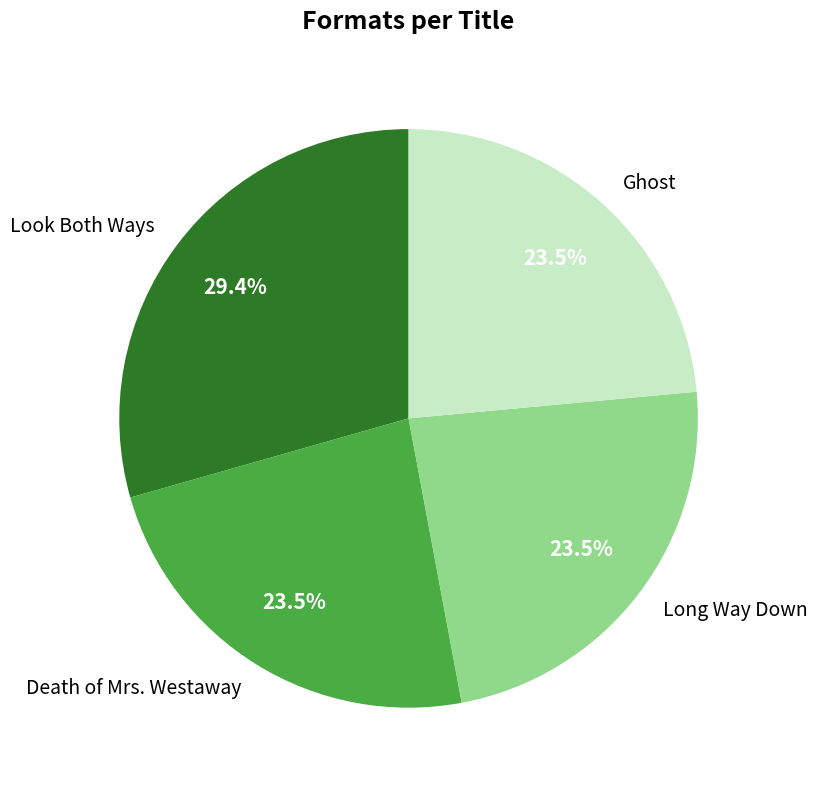

Does Death of Mrs. Westaway represent more than half of the total?

No